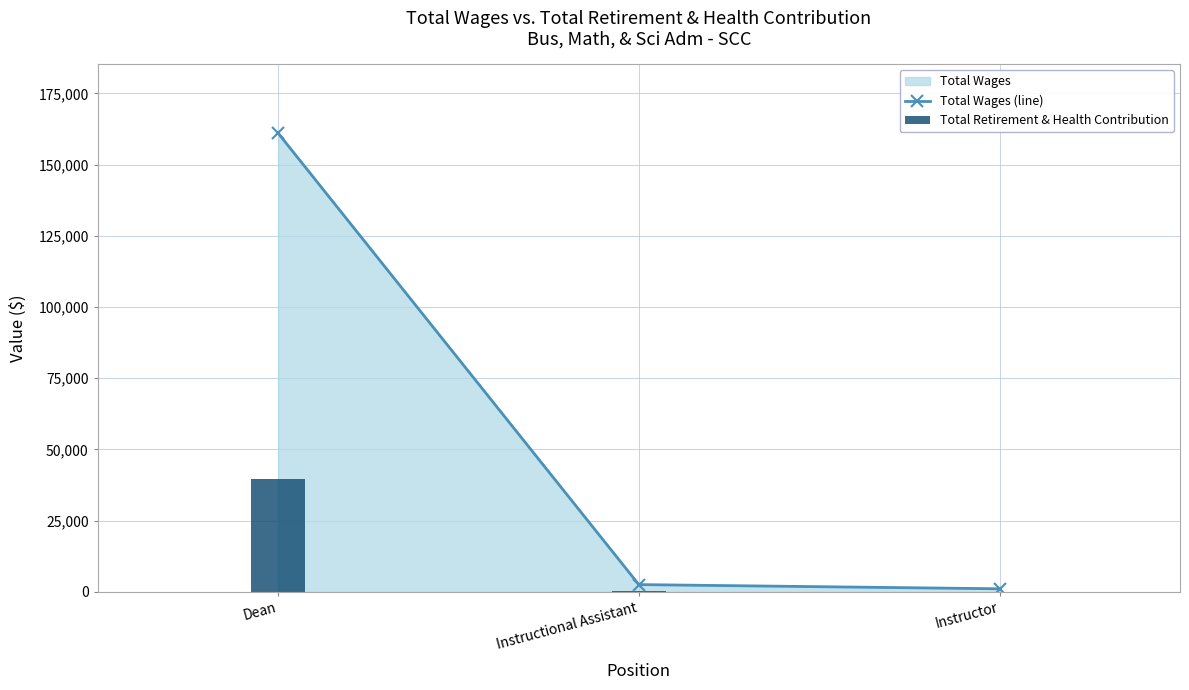

The Total Wages (line) series shows 161053 at Dean. True or false?

True